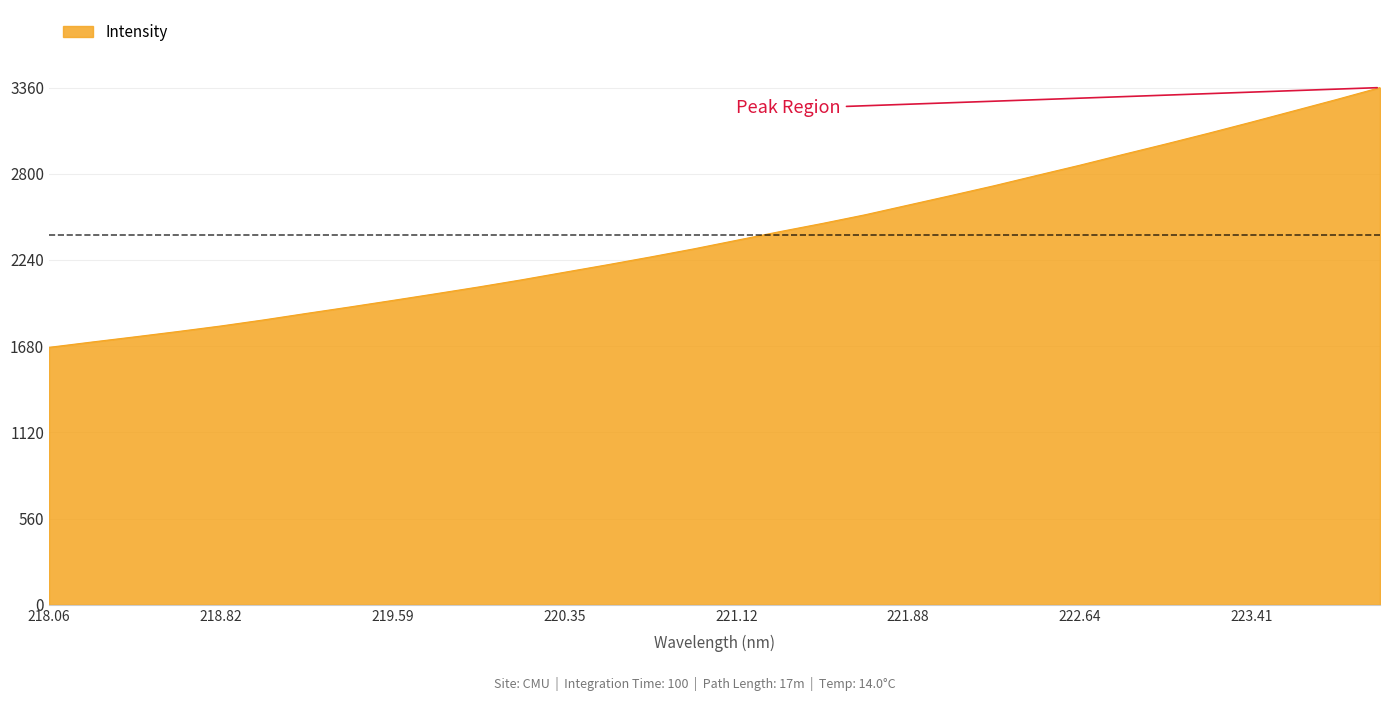

What is the smallest value displayed?

1672.5